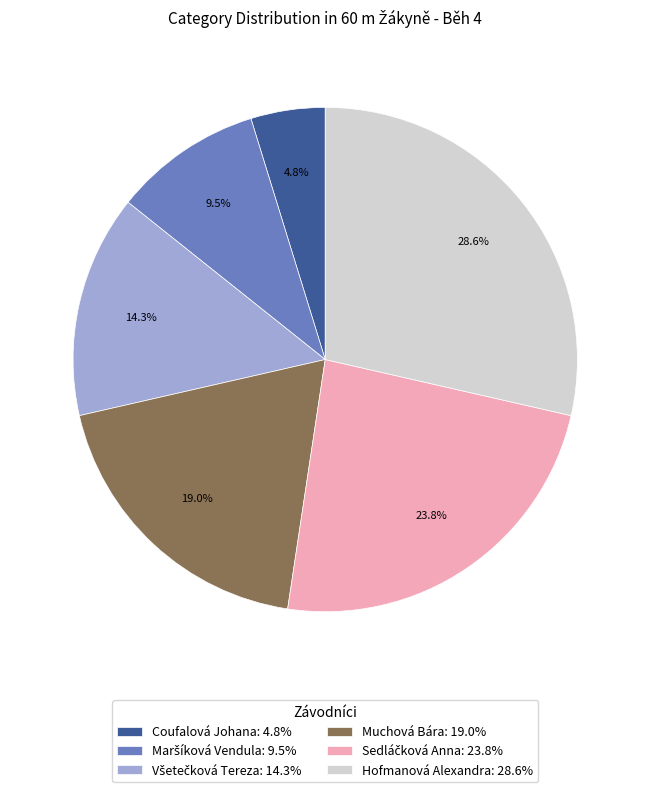

Which slice is the largest?

Hofmanová Alexandra